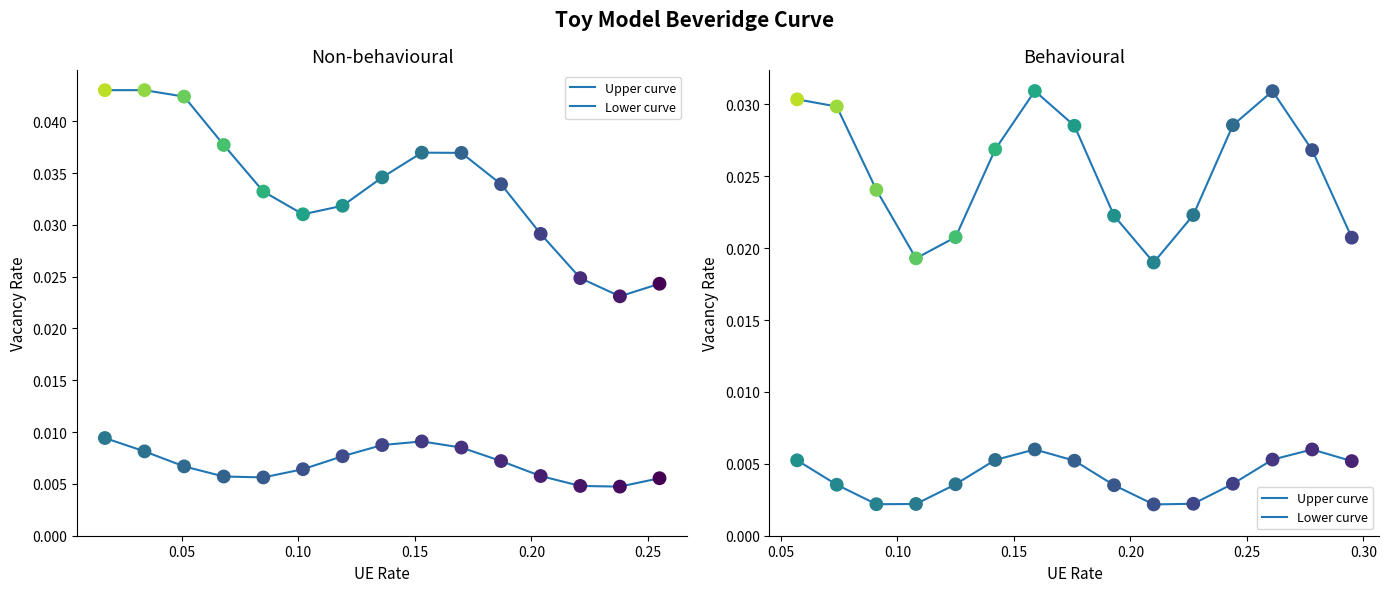

At how many categories does at least one series exceed 0?

15